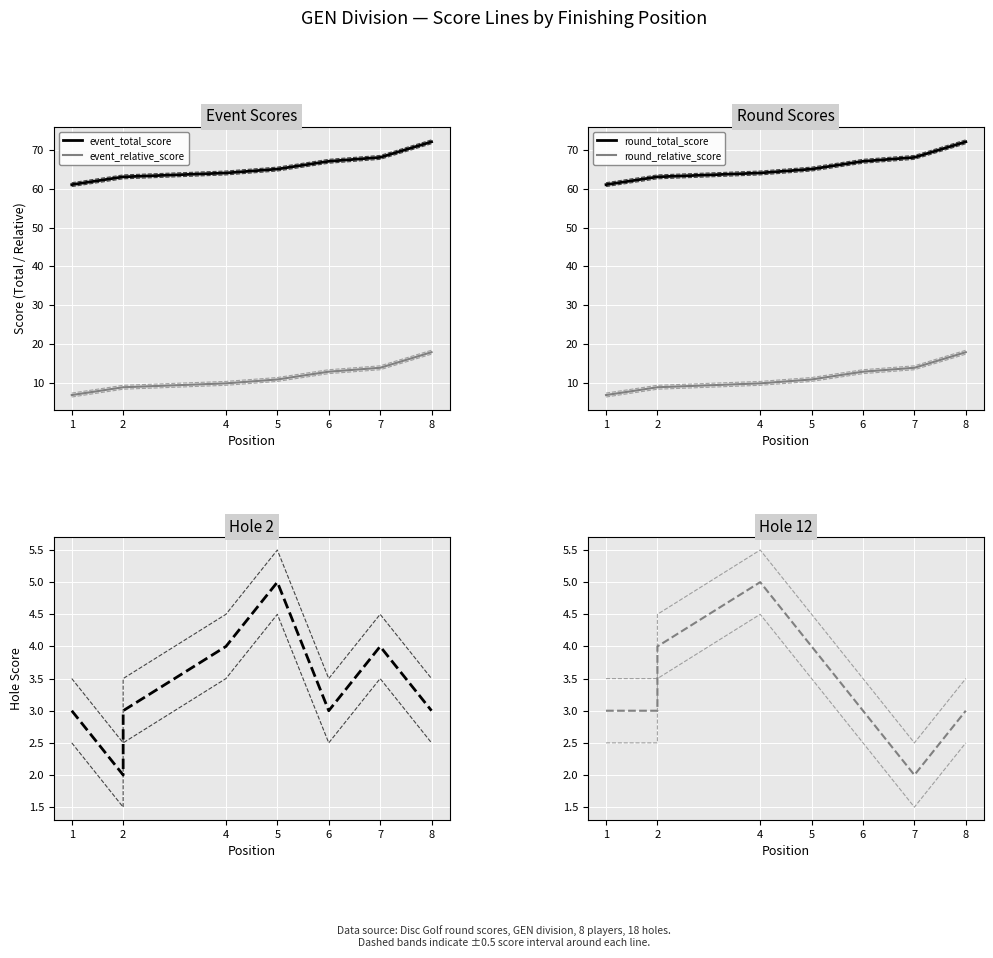

Between 4 and 5, which series saw the biggest shift?

event_relative_score